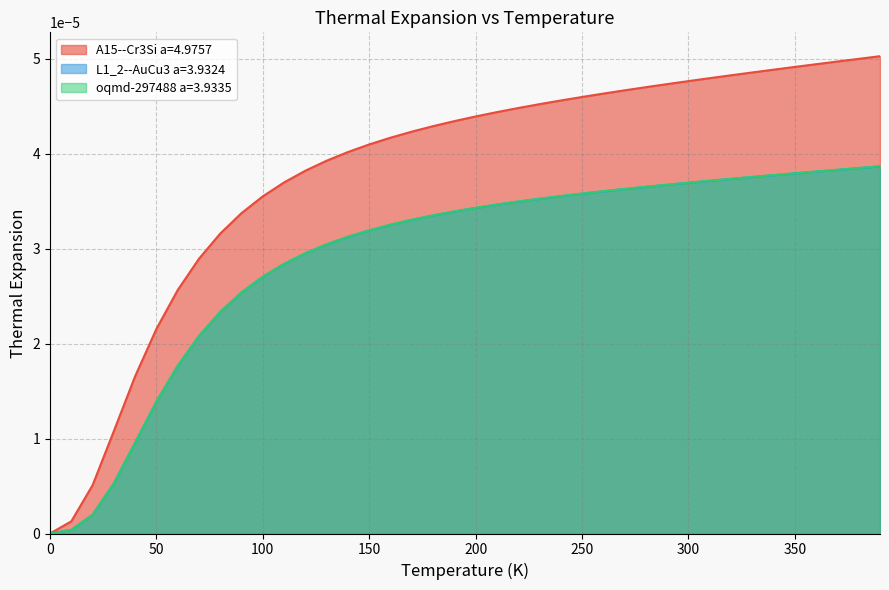

How many values in the L1_2--AuCu3 a=3.9324 series exceed 0?

39